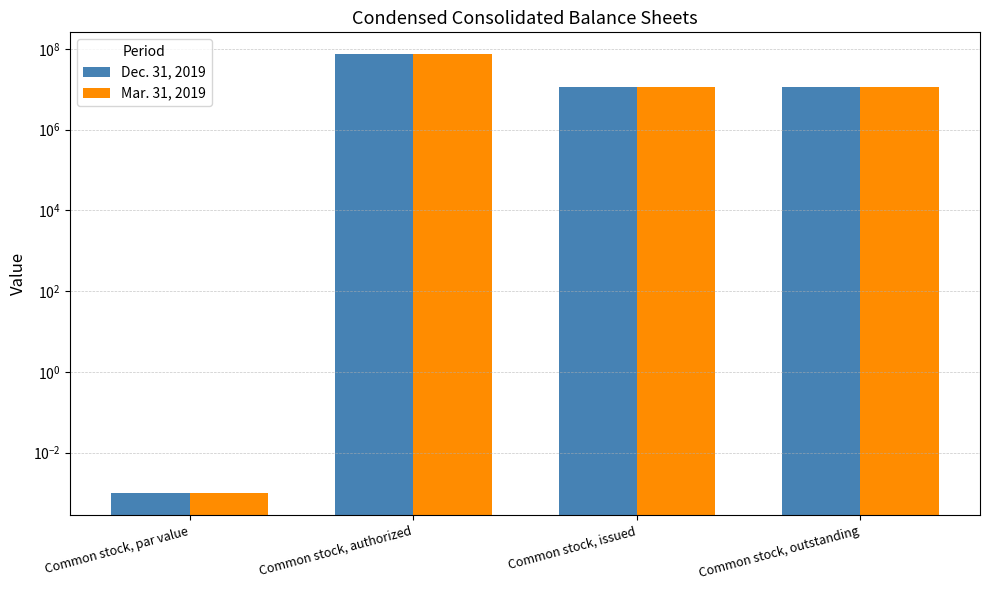

List the labels in order of Dec. 31, 2019 value, largest first.

Common stock, authorized, Common stock, issued, Common stock, outstanding, Common stock, par value